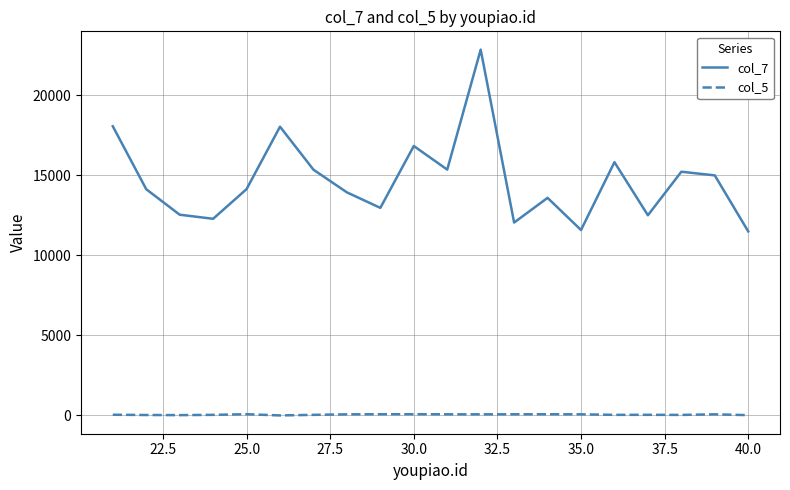

Which series has the largest range (max minus min)?

col_7